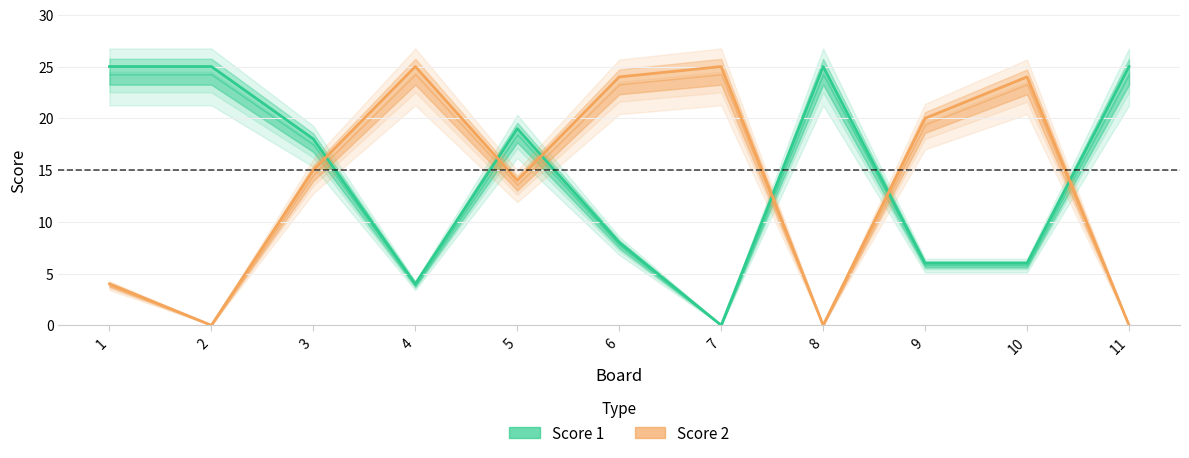

At how many categories does at least one series exceed 9?

11